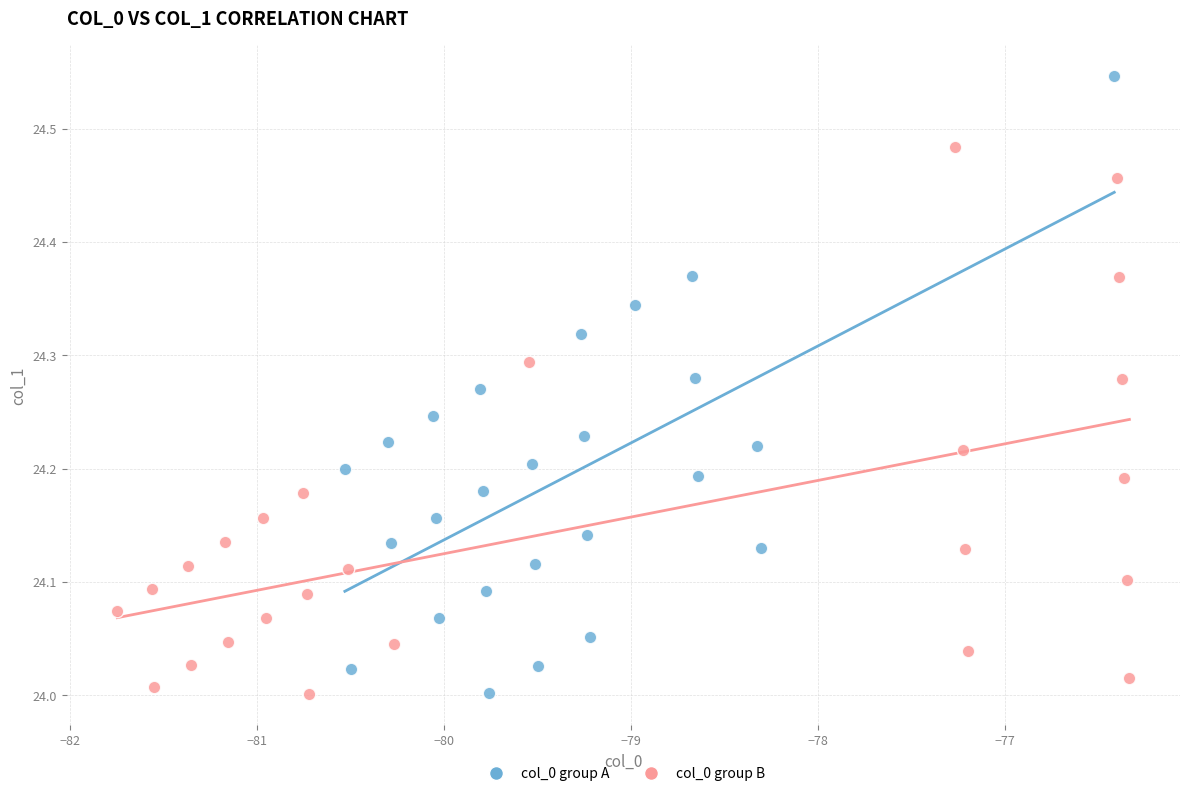

Which series has the widest spread of Y values?

col_0 group A